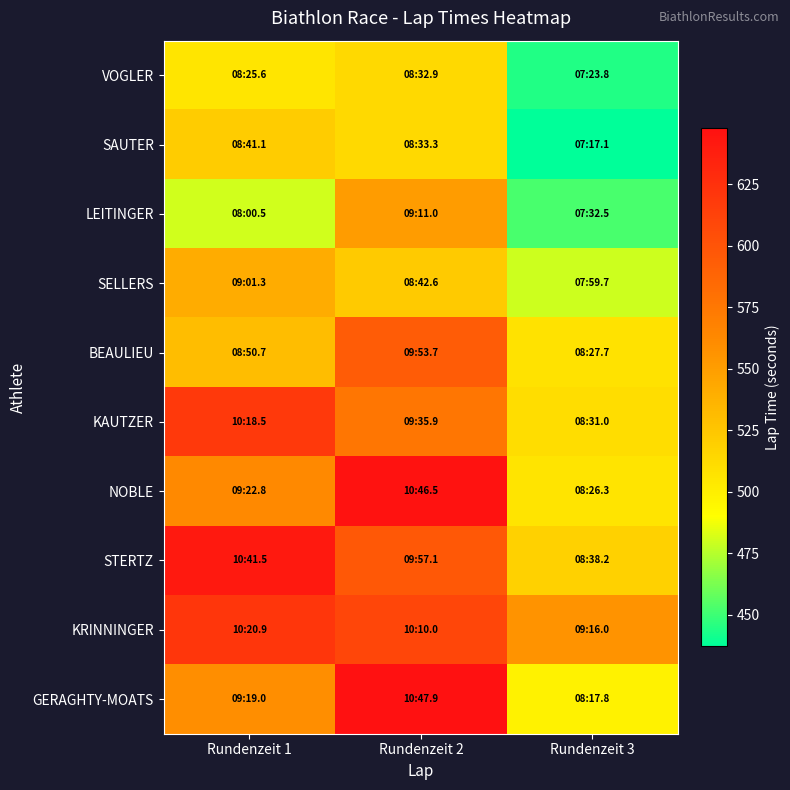

What is the smallest value displayed?

437.1